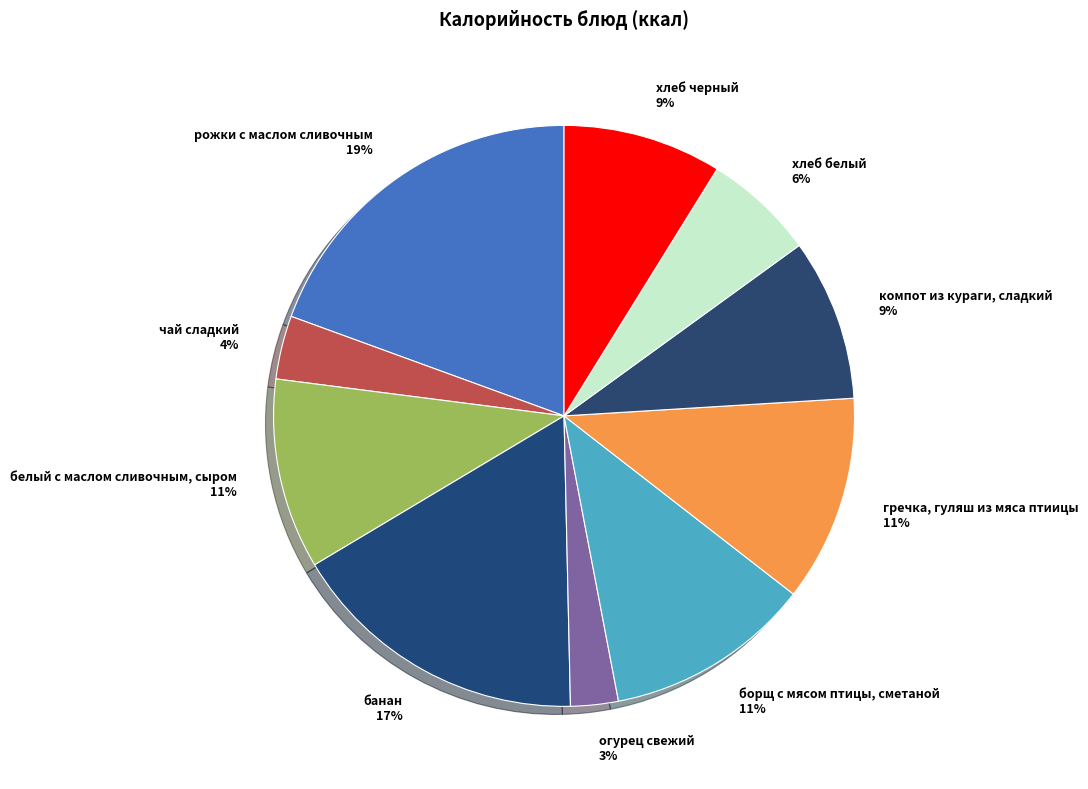

Approximately how many times larger is the value at компот из кураги, сладкий compared to банан?

0.5